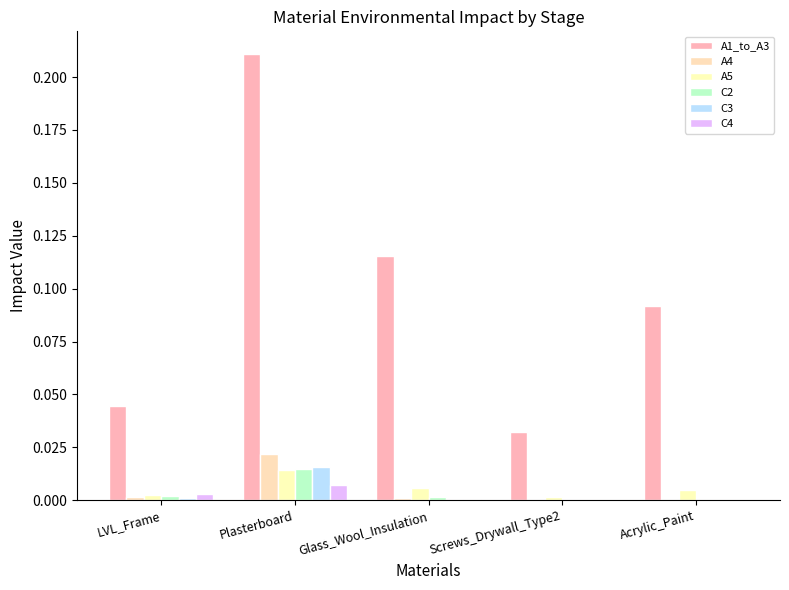

What are all the series names shown in the legend?

A1_to_A3, A4, A5, C2, C3, C4